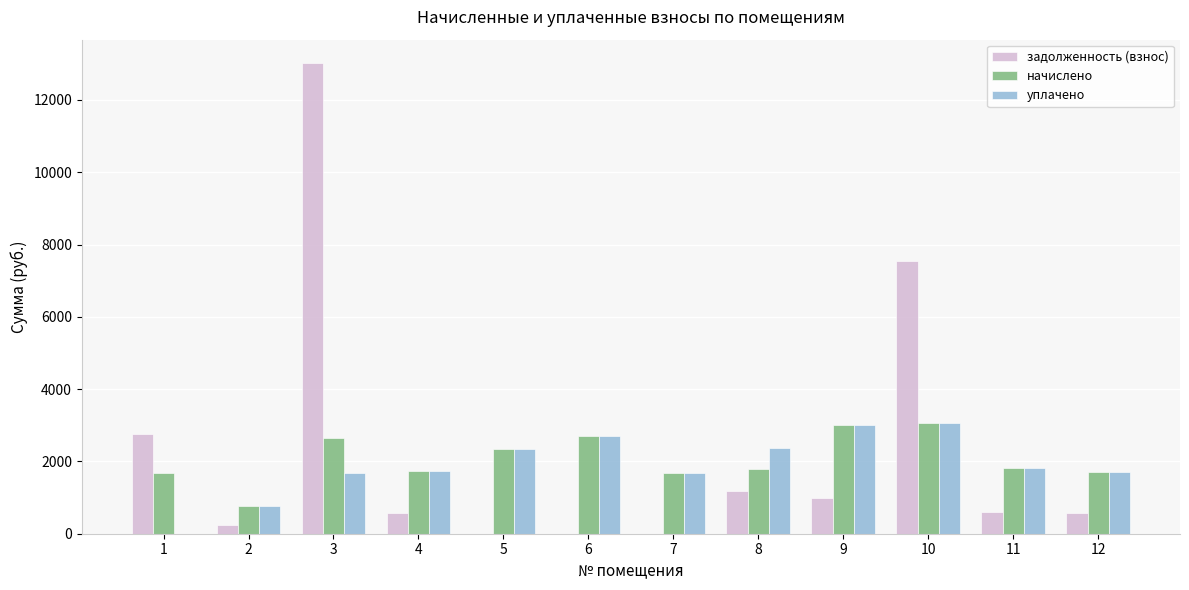

Is the value of начислено at 8 greater than the value of уплачено at 2?

Yes